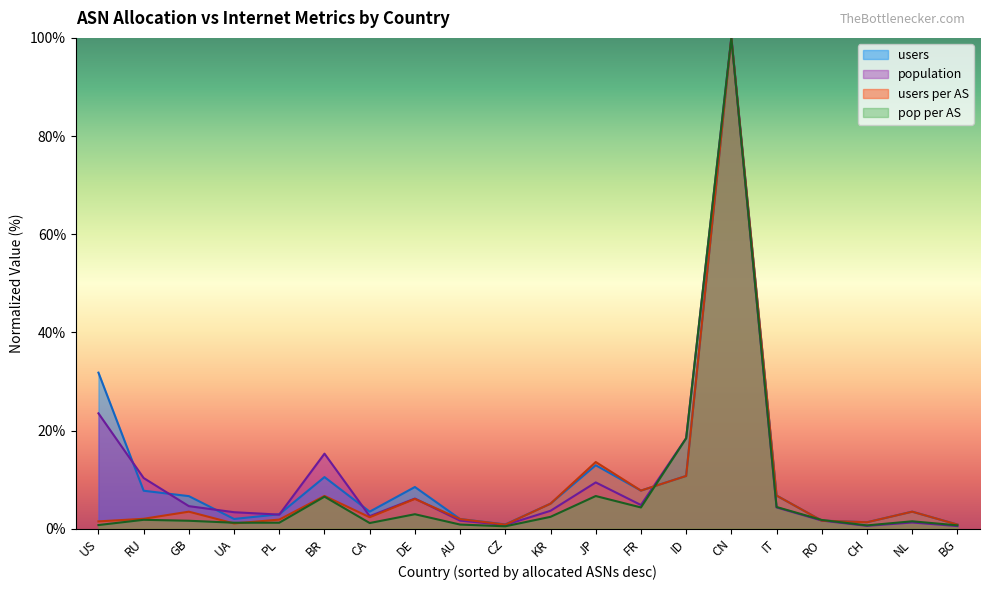

Which category has the highest value across all series?

CN